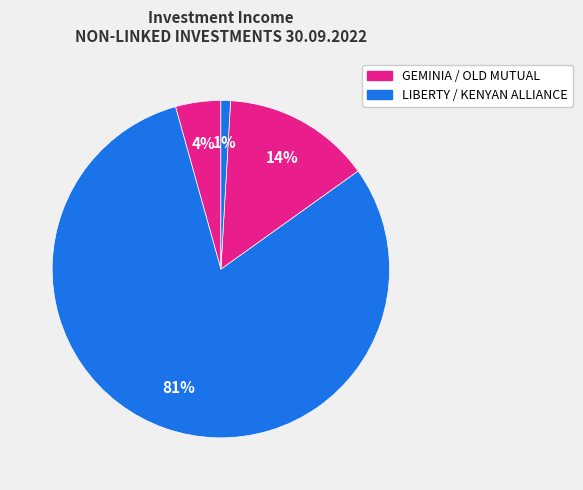

Rank the categories by value from highest to lowest.

LIBERTY LIFE ASSURANCE COMPANY, OLD MUTUAL LIFE ASSURANCE, GEMINIA LIFE INSURANCE COMPANY, THE KENYAN ALLIANCE INSURANCE